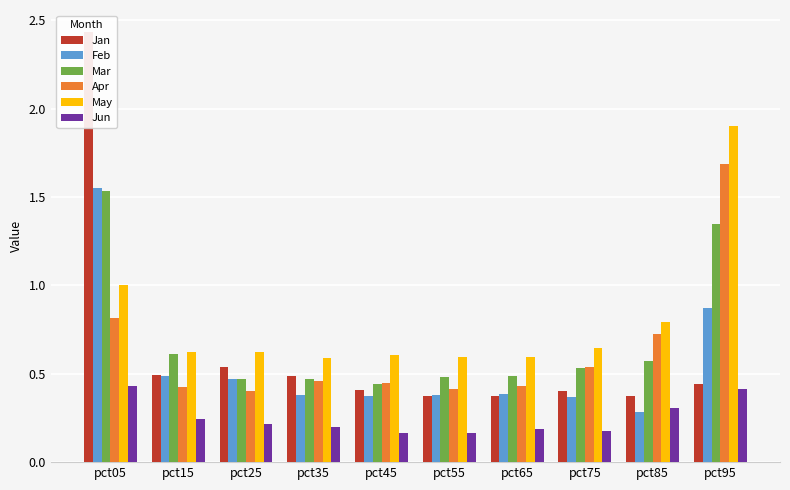

Between pct15 and pct35, which series saw the biggest shift?

Mar